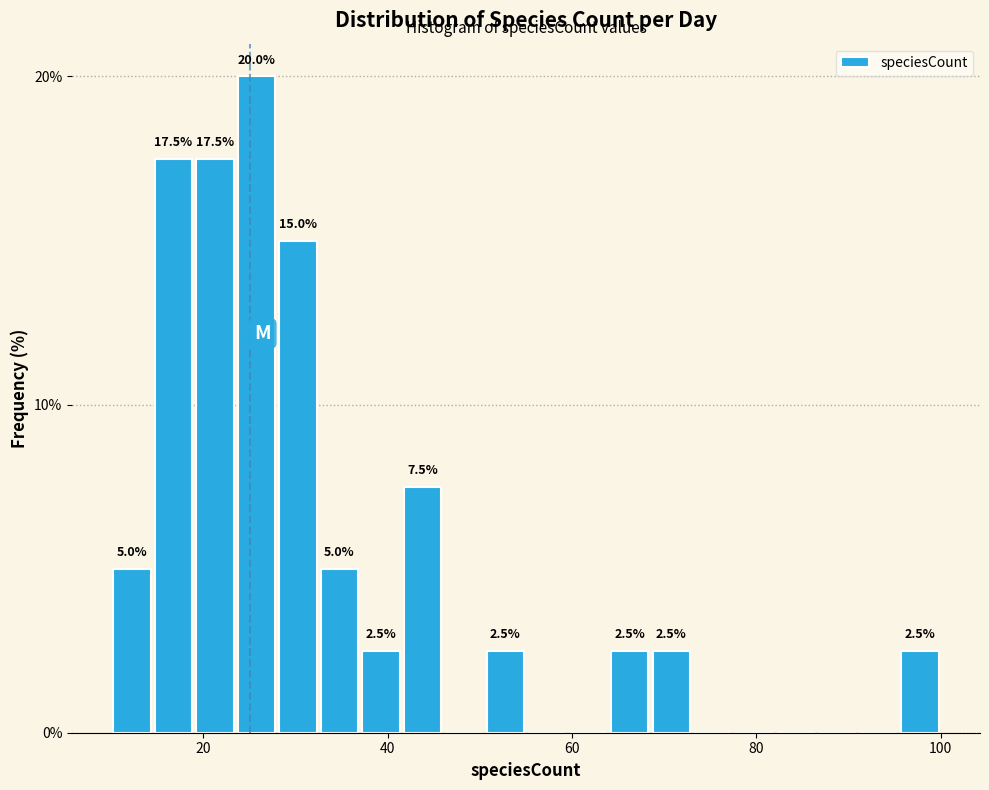

Around what value on the x-axis is the tallest bar? Give the approximate position of its centre, as read against the axis.

26